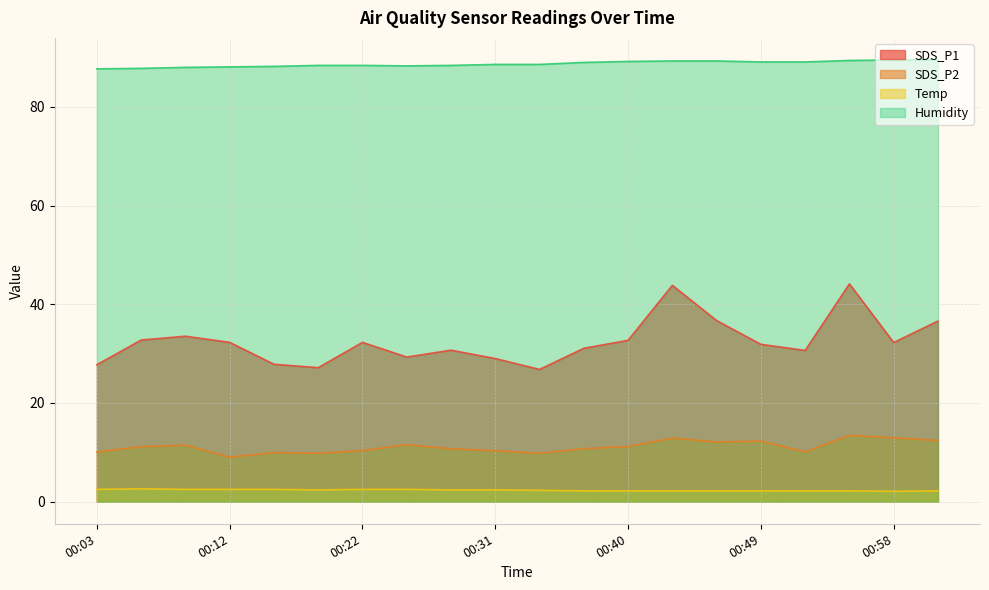

What is the difference between the maximum and minimum values in the SDS_P2 series?

4.4